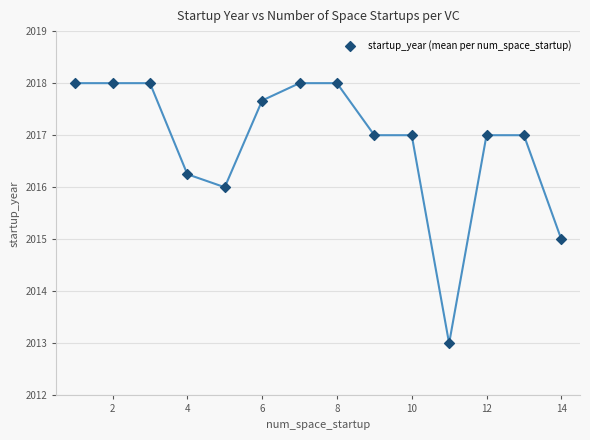

What is the range of Y values (max minus min)?

5.0